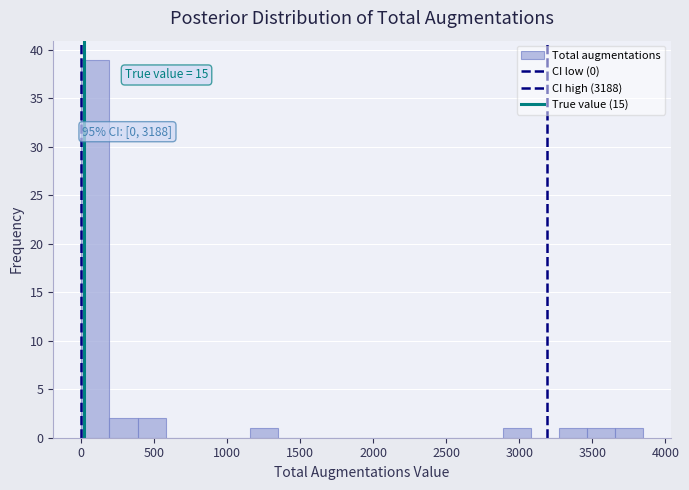

Around what value on the x-axis is the tallest bar? Give the approximate position of its centre, as read against the axis.

100